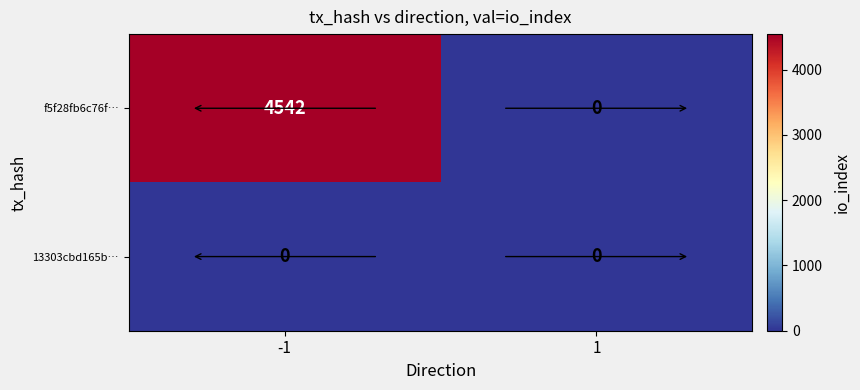

Which series has the largest range (max minus min)?

f5f28fb6c76f…